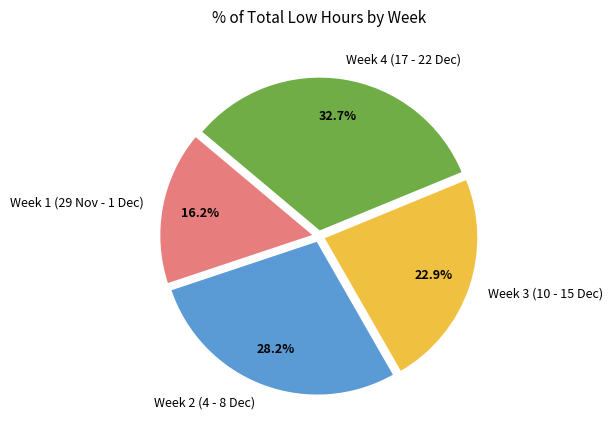

Which category has the smallest portion of the pie?

Week 1 (29 Nov - 1 Dec)